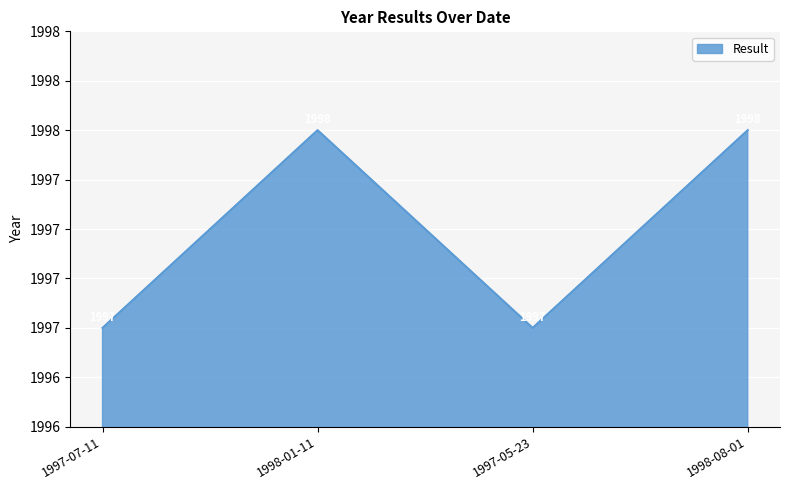

Rank the categories by value from highest to lowest.

1998-01-11, 1998-08-01, 1997-07-11, 1997-05-23